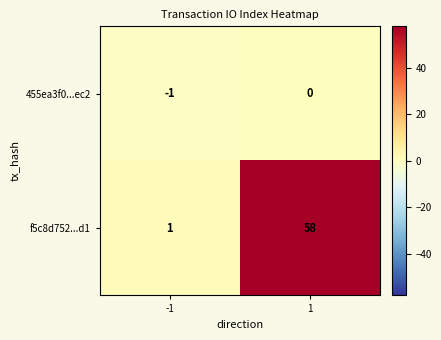

The f5c8d752...d1 series shows 58 at 1. True or false?

True